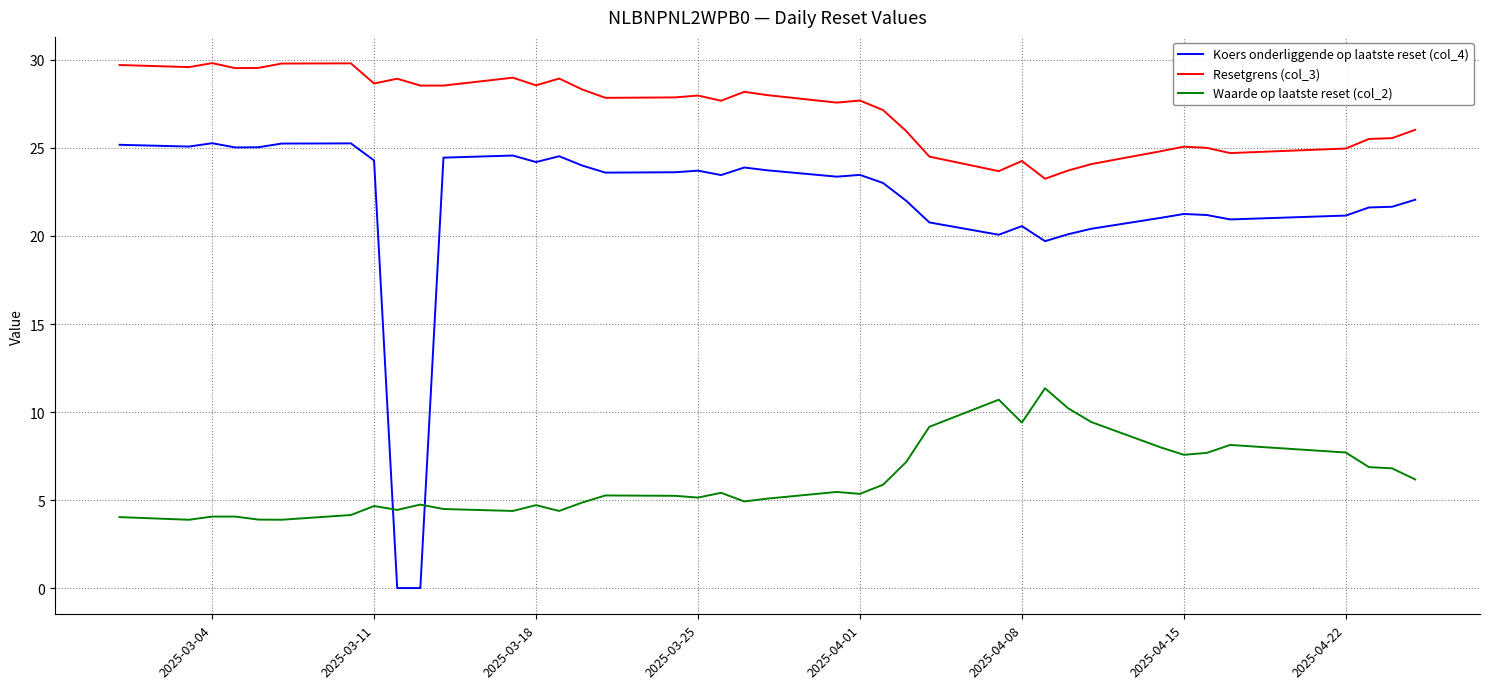

Which series has the largest total across all categories?

Resetgrens (col_3)